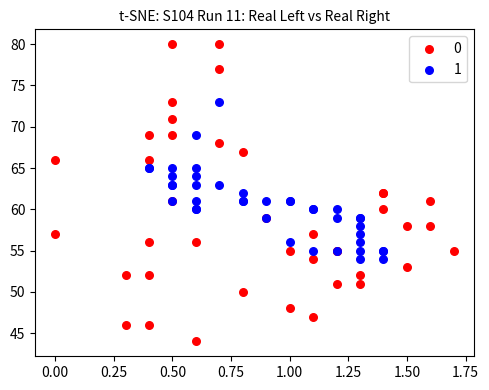

What are all the series names shown in the legend?

0, 1